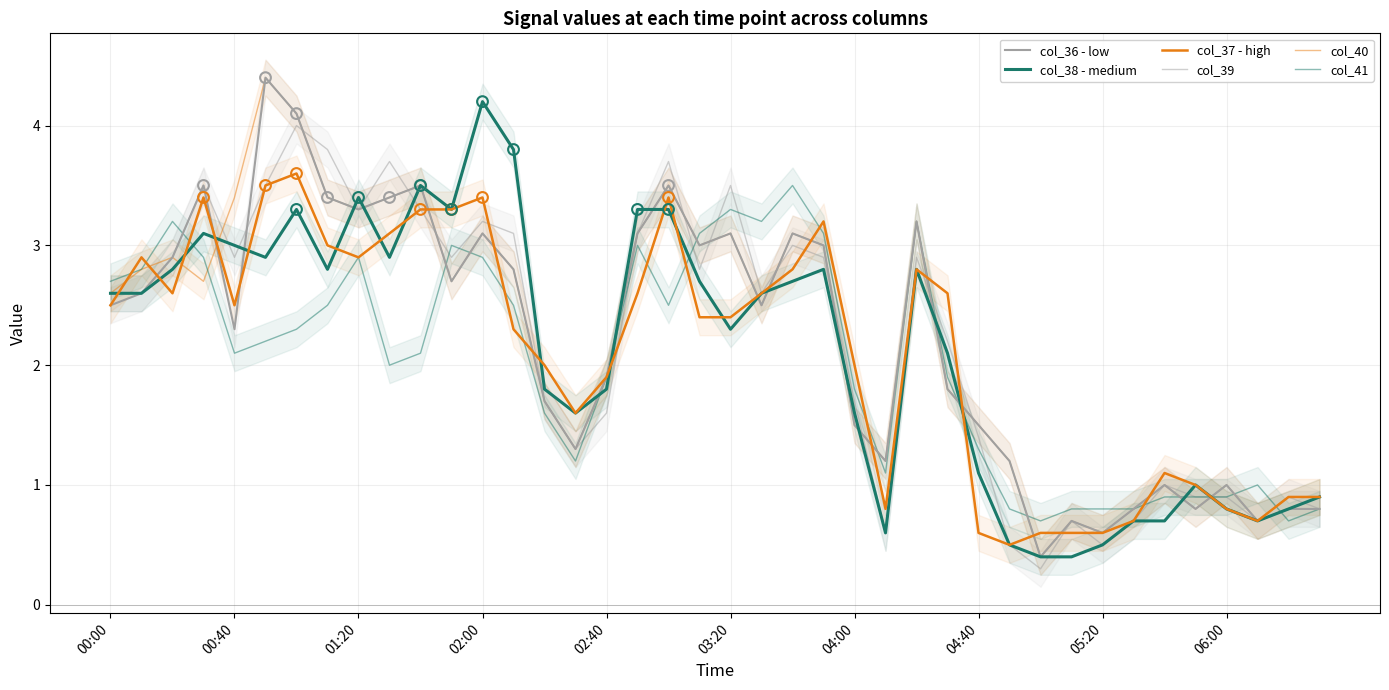

Is the value of col_38 - medium at 39 greater than the value of col_39 at 32?

Yes